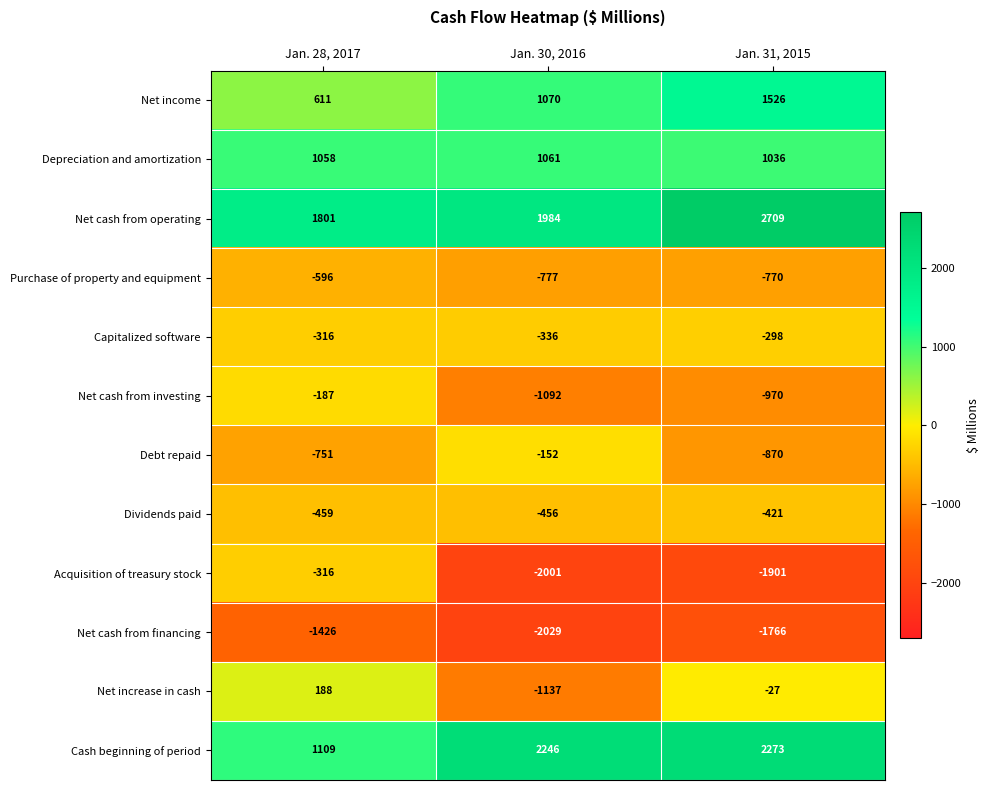

The value of Net cash from financing at Jan. 28, 2017 is -2020. True or false?

False